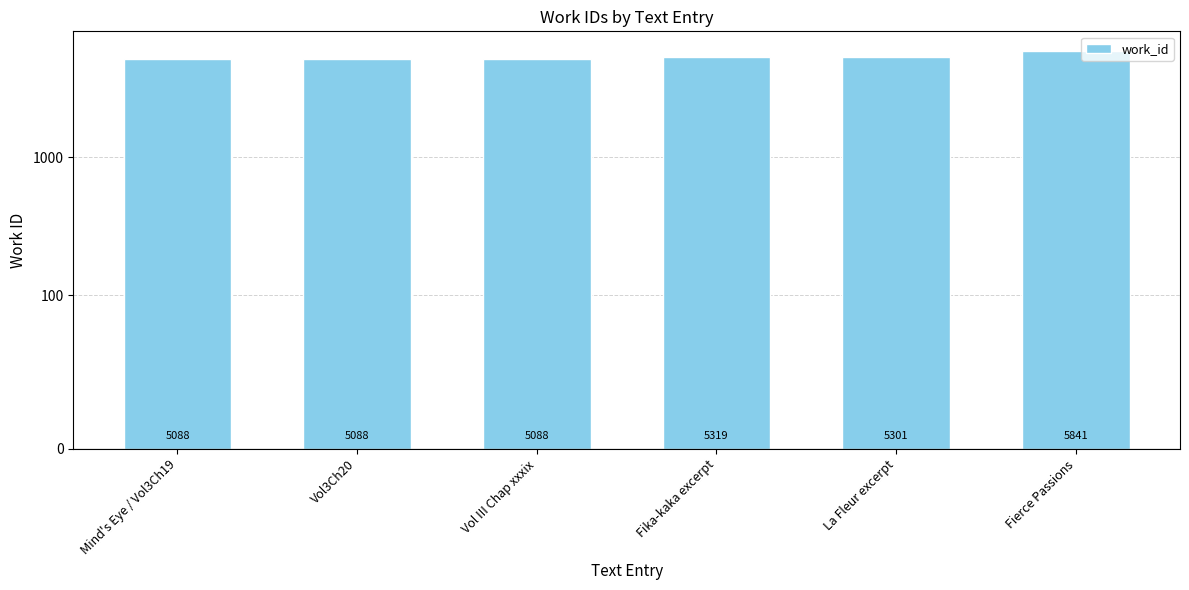

Reading right to left, what are all the values shown in this chart?

5841	5301	5319	5088	5088	5088